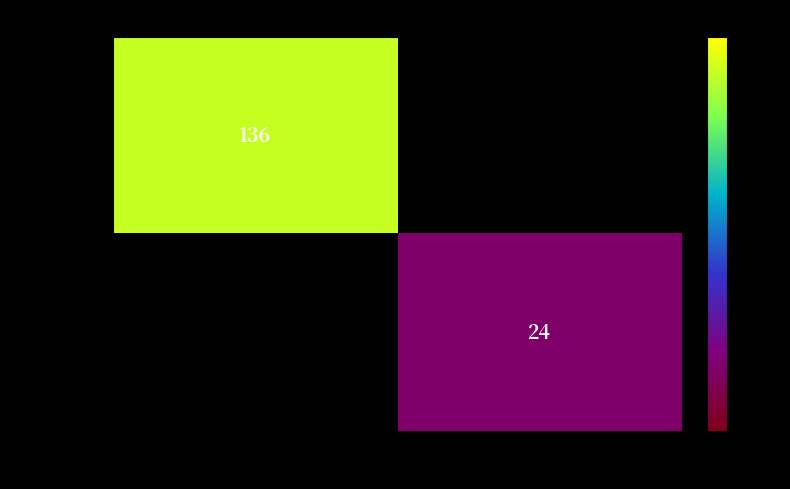

The d294ebbe… series shows 24 at 1. True or false?

True